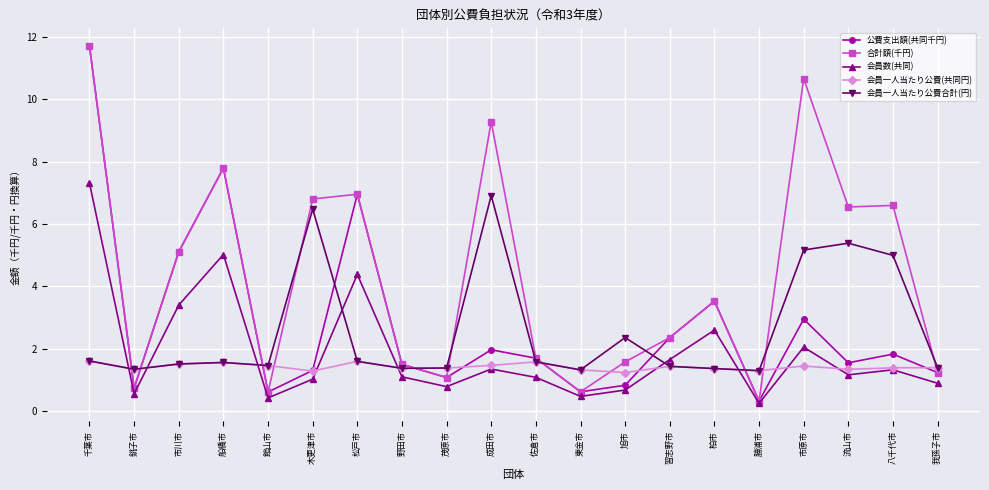

After their last crossing, which series has the higher values: 会員数(共同) or 会員一人当たり公費合計(円)?

会員一人当たり公費合計(円)